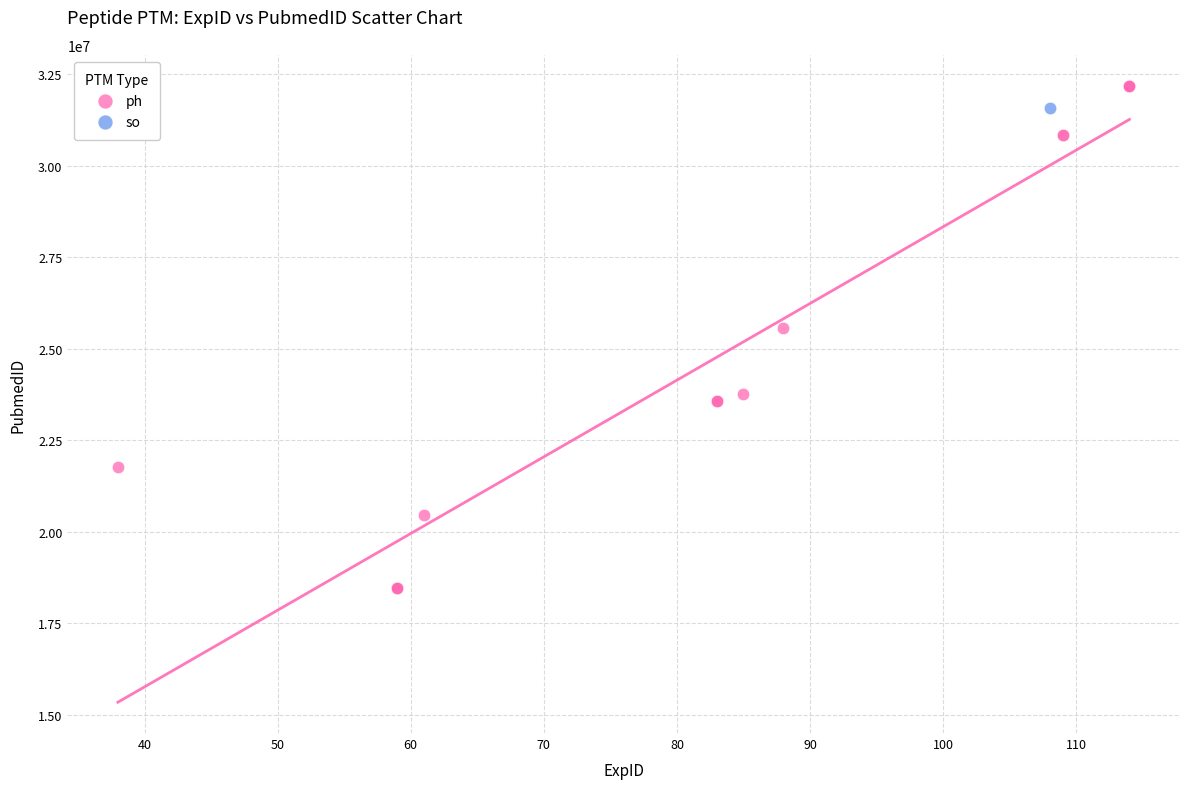

What are all the series names shown in the legend?

ph, so